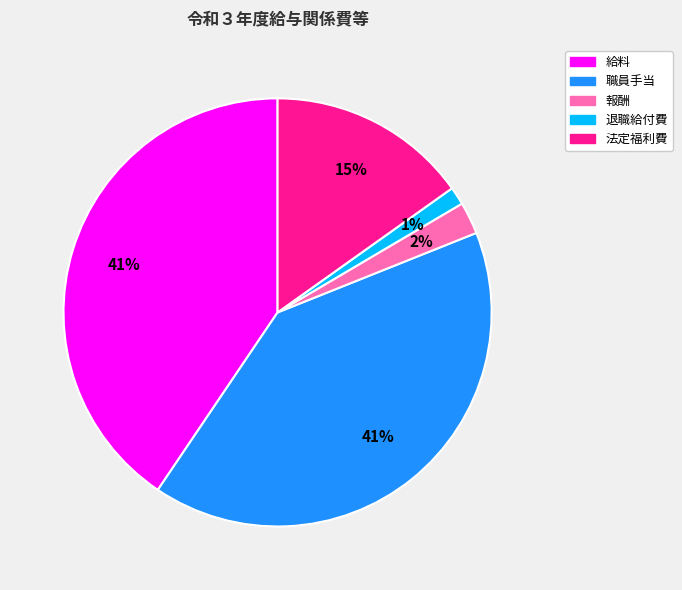

What is the smallest slice in the pie chart?

退職給付費